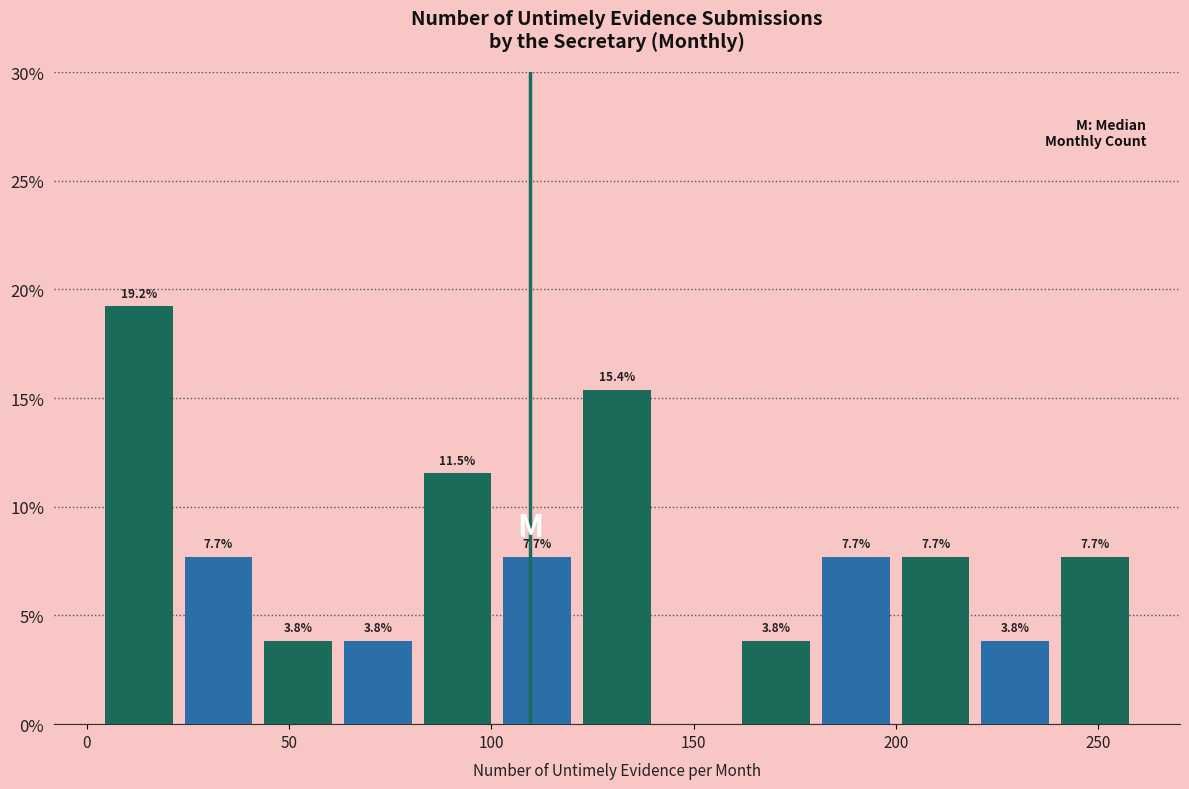

Around what value on the x-axis is the tallest bar? Give the approximate position of its centre, as read against the axis.

15